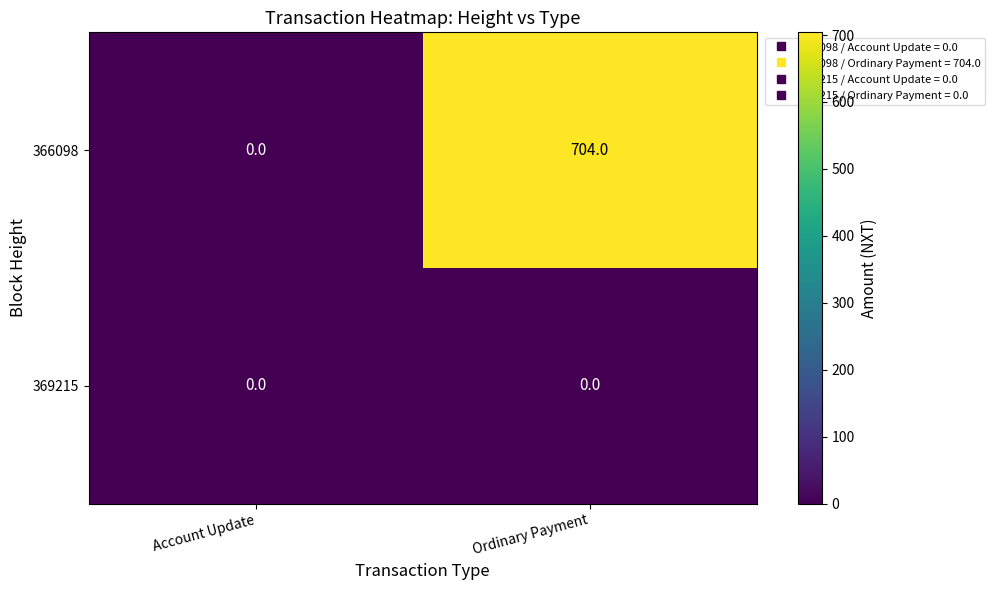

How many distinct data groups are displayed?

2